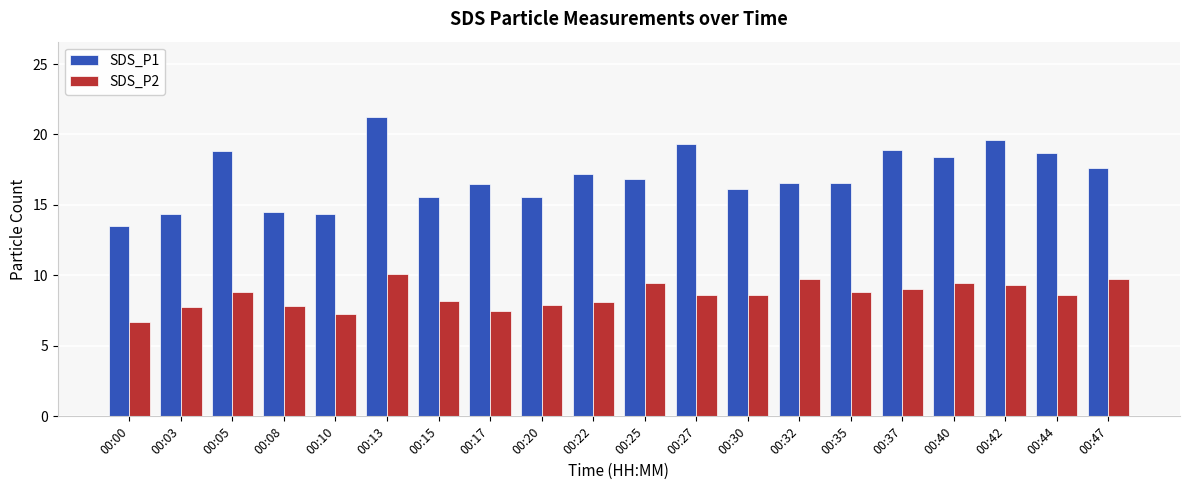

Count the number of categories in the chart.

20